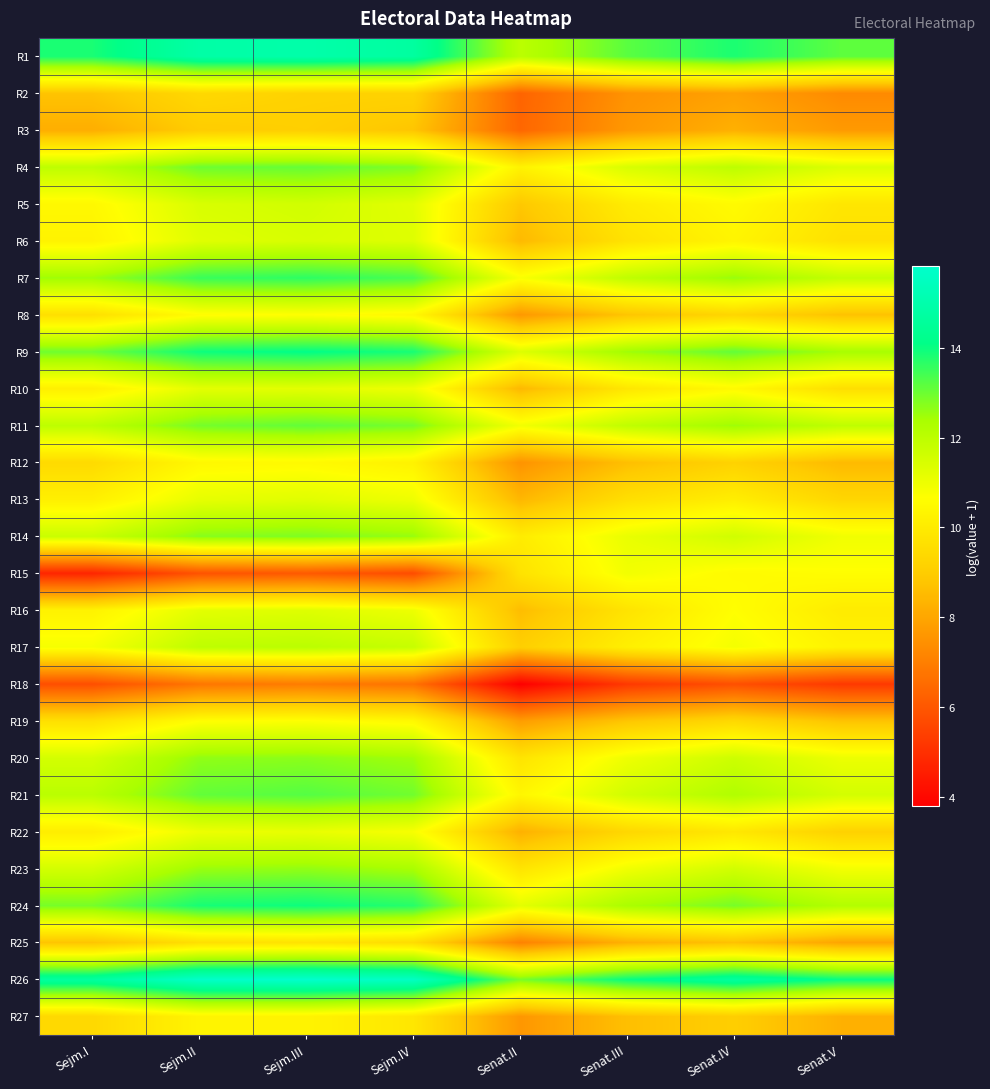

Count the number of categories in the chart.

8